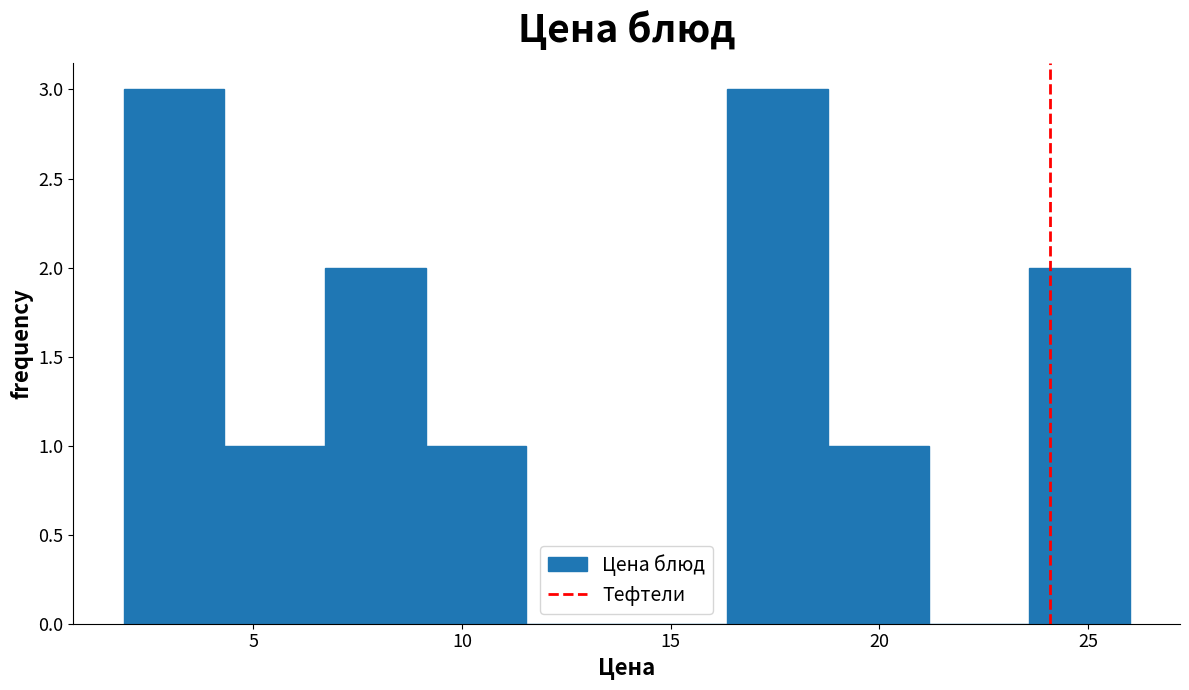

Reading left to right, list every bar in this chart as the range it spans on the x-axis followed by its height. Neither the bar edges nor the heights are printed on the chart, so give them approximately, as read against the axes.

2.0 to 4.5: 3
4.5 to 6.5: 1
6.5 to 9.0: 2
9.0 to 11.5: 1
11.5 to 14.0: 0
14.0 to 16.5: 0
16.5 to 19.0: 3
19.0 to 21.0: 1
21.0 to 23.5: 0
23.5 to 26.0: 2